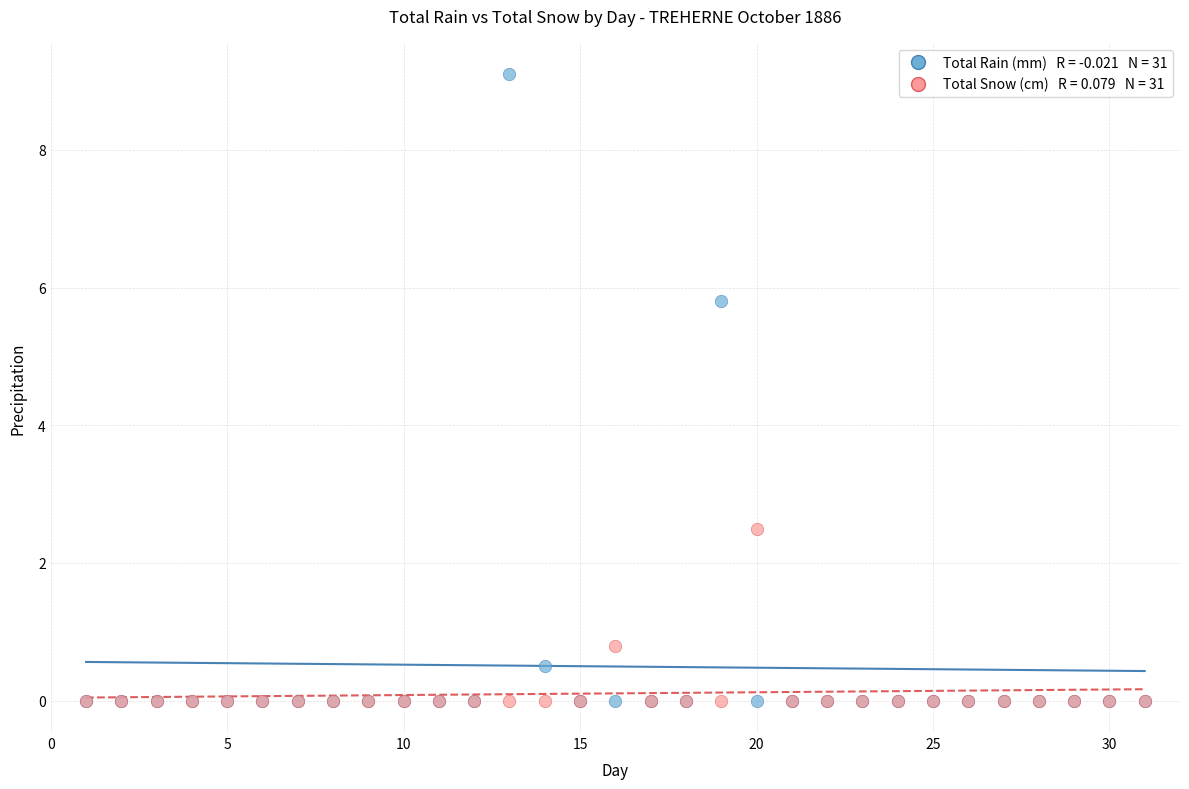

Across all series, what Y value is closest to 4?

2.5